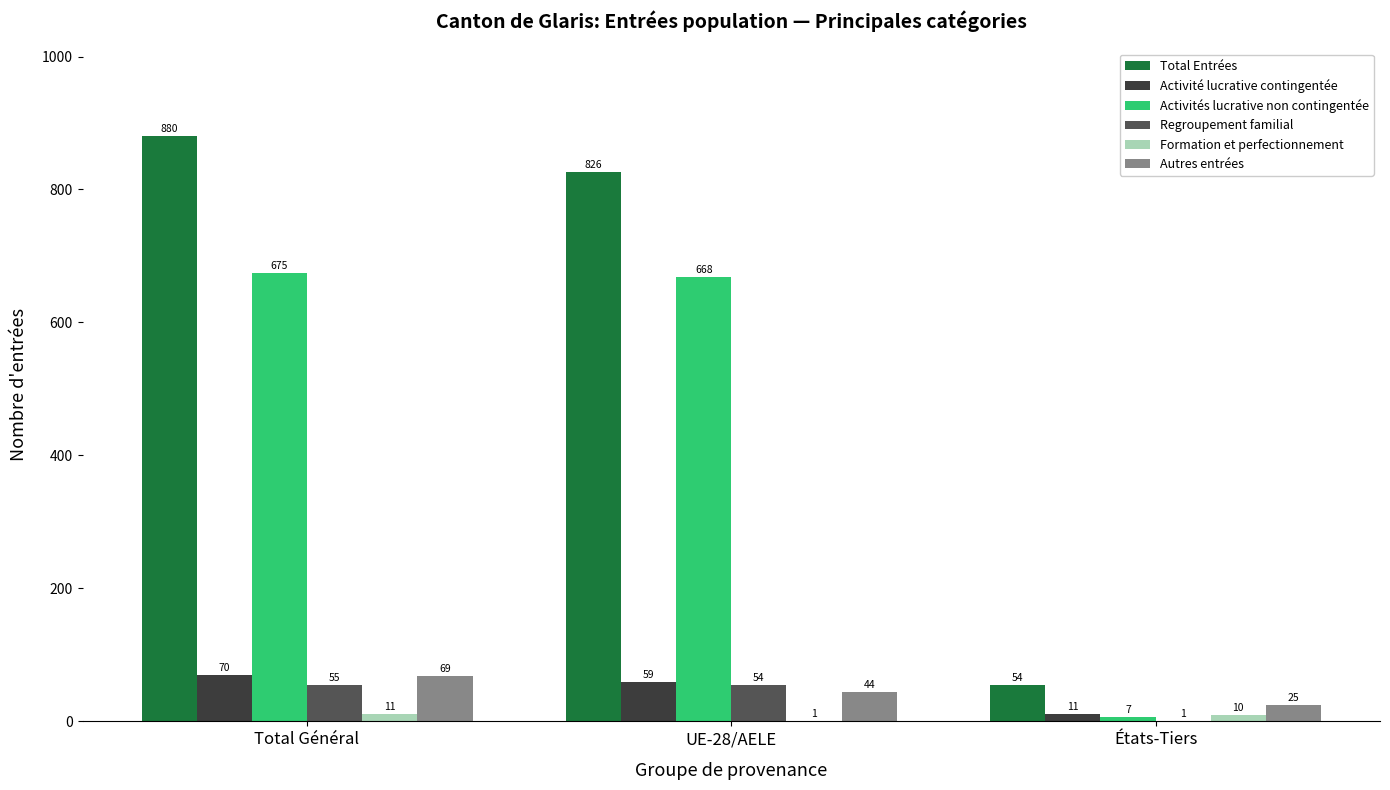

Is the value of Regroupement familial at UE-28/AELE greater than the value of Formation et perfectionnement at États-Tiers?

Yes